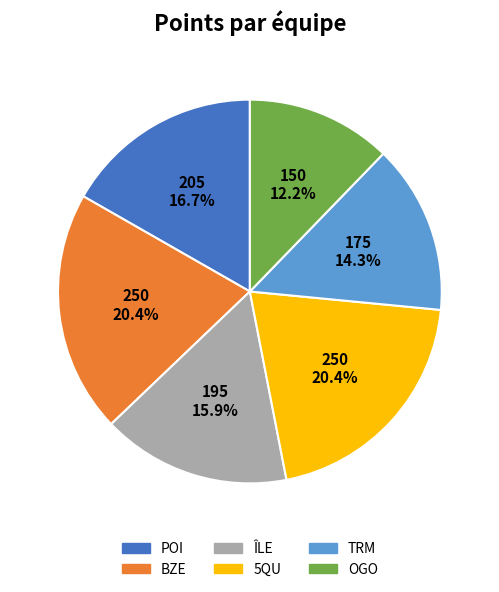

What percentage is the POI slice, to the nearest percent?

17%